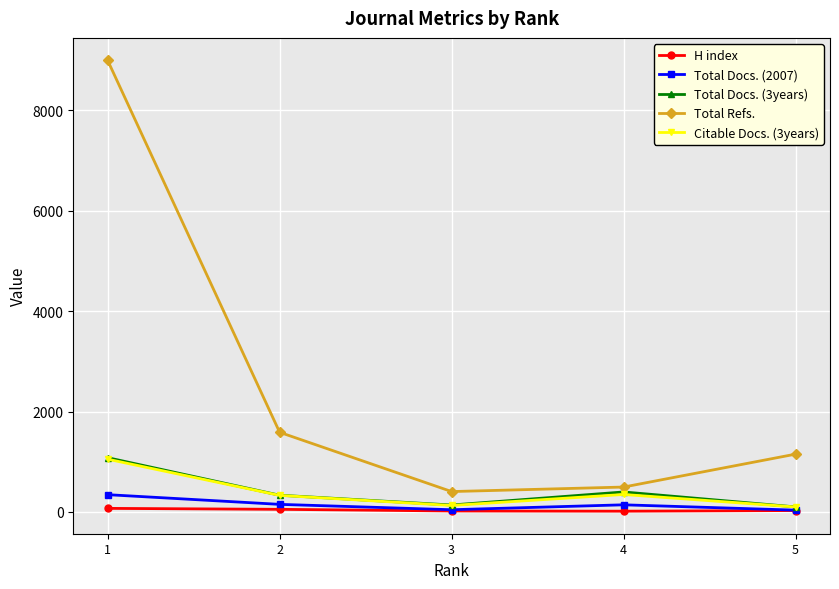

Which series has the largest range (max minus min)?

Total Refs.